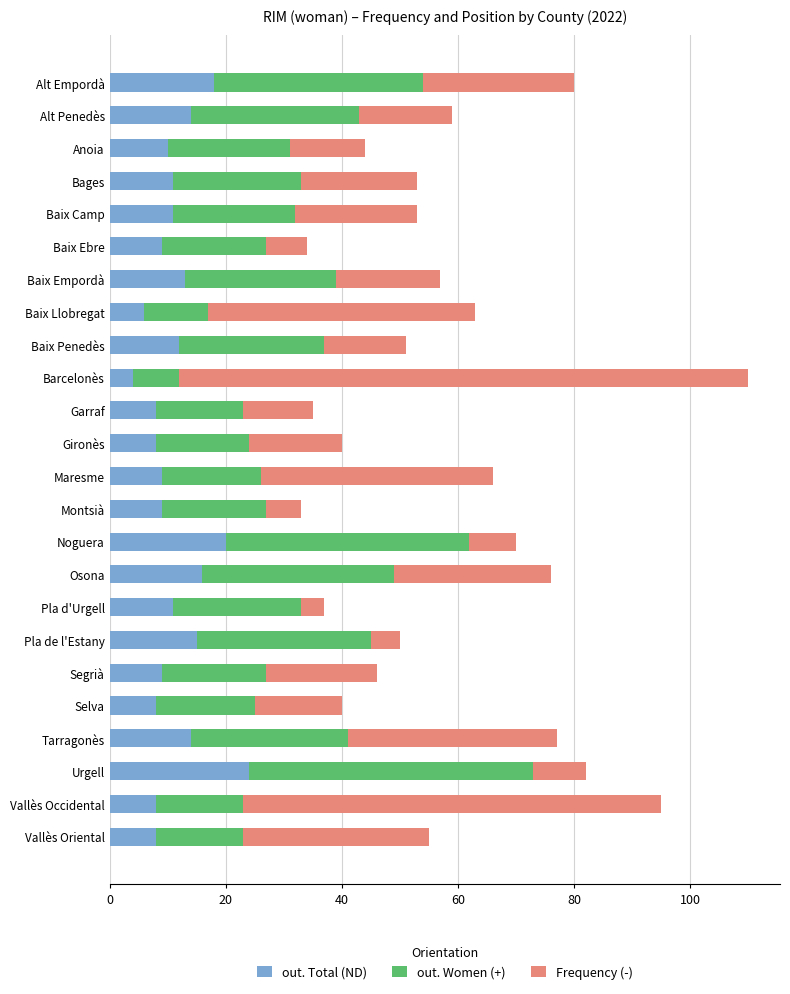

What is the total value across all series at Pla de l'Estany?

50